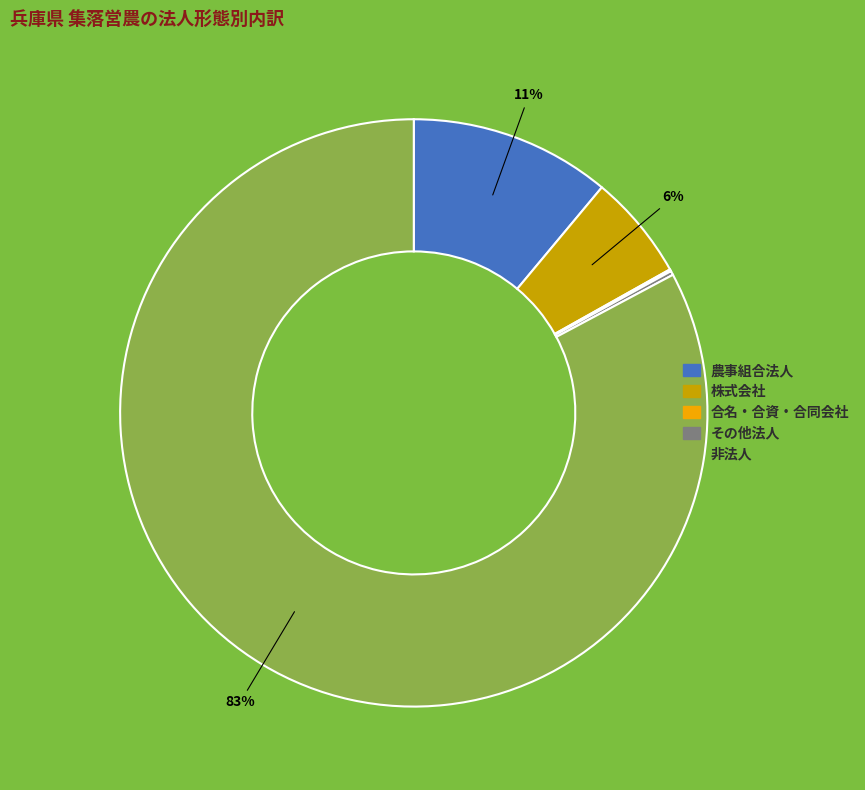

Is it true that 農事組合法人 is 11% of the pie?

True